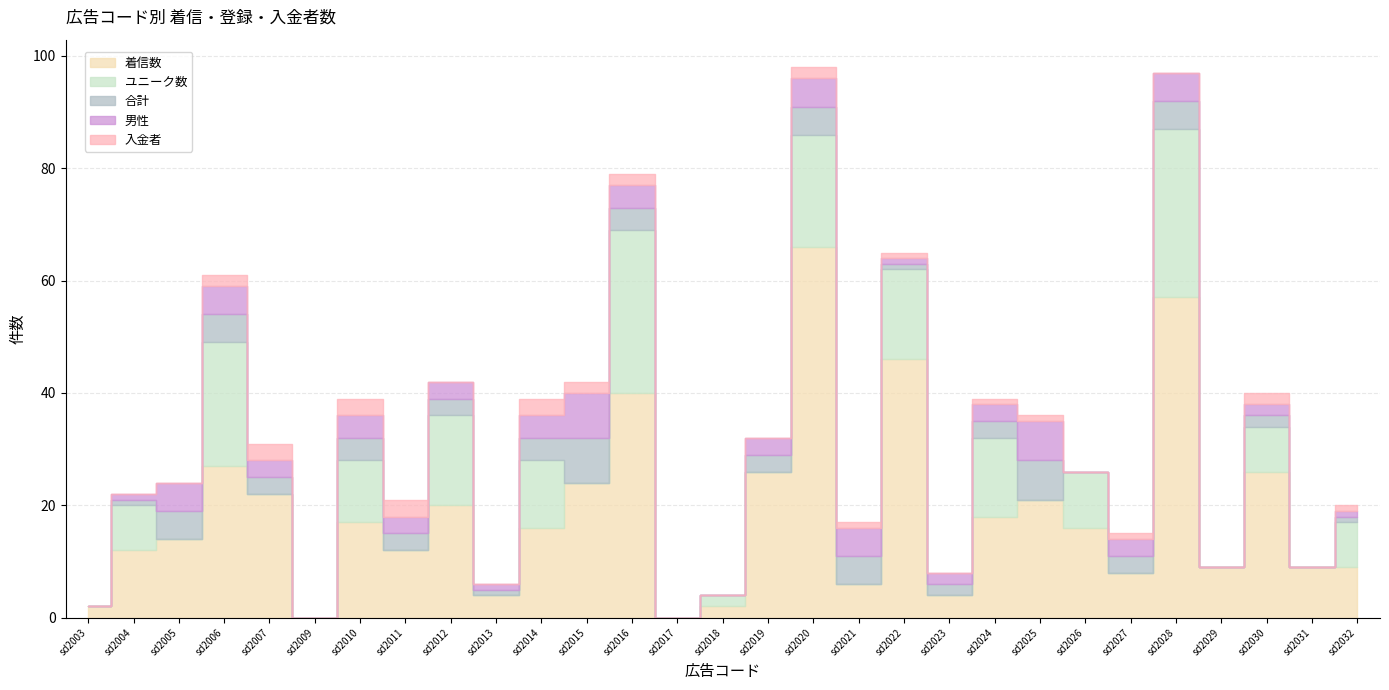

The 合計 series shows 5 at sd2031. True or false?

False